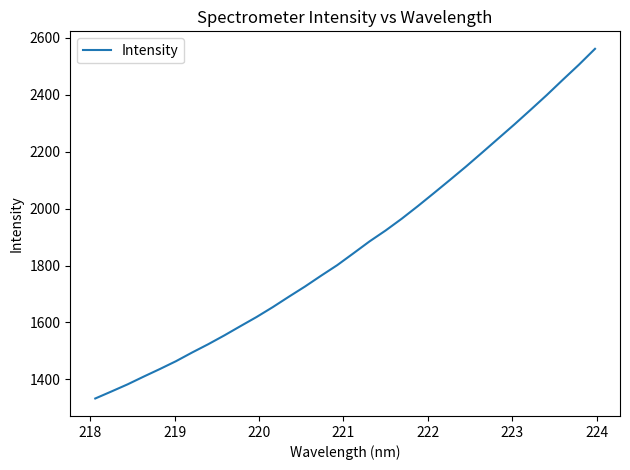

What is the difference between the maximum and minimum values?

1228.6